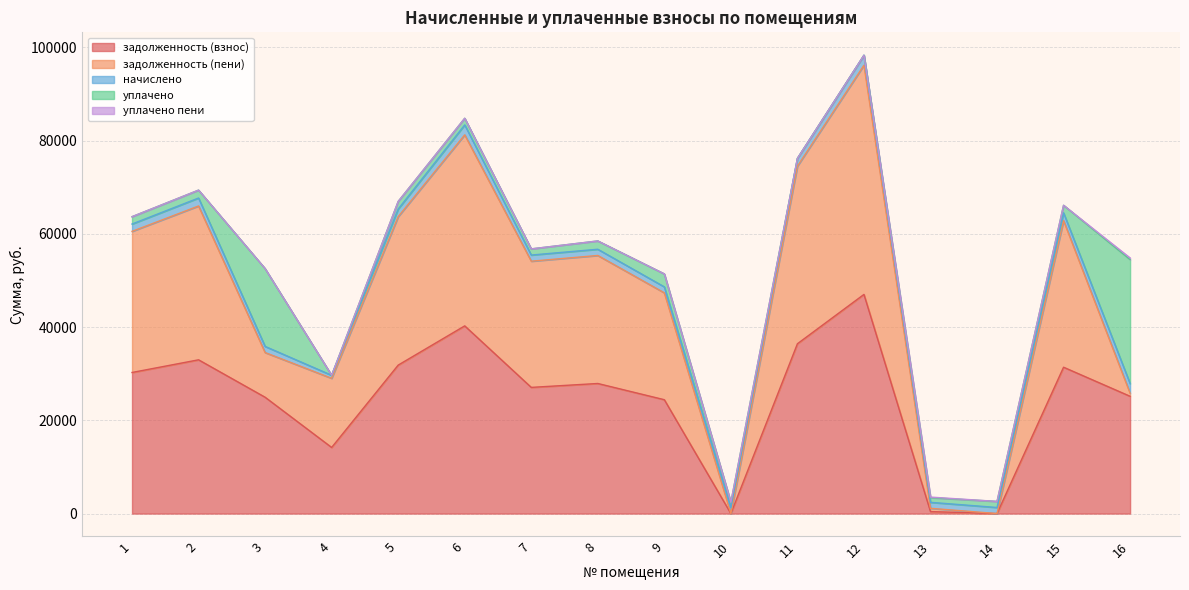

Between which two adjacent categories do задолженность (пени) and задолженность (взнос) first intersect?

2 and 3